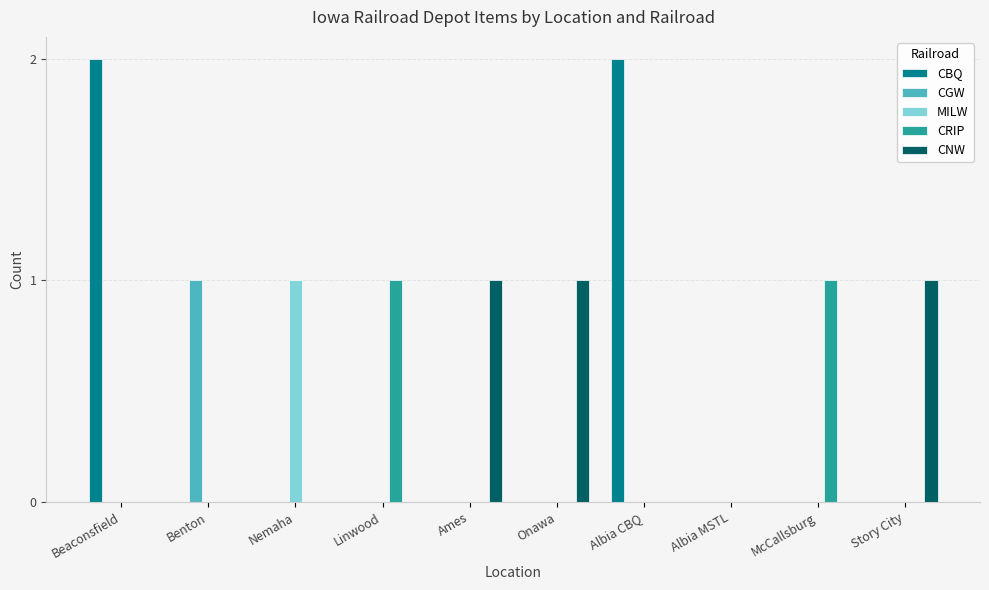

What are all the series names shown in the legend?

CBQ, CGW, MILW, CRIP, CNW